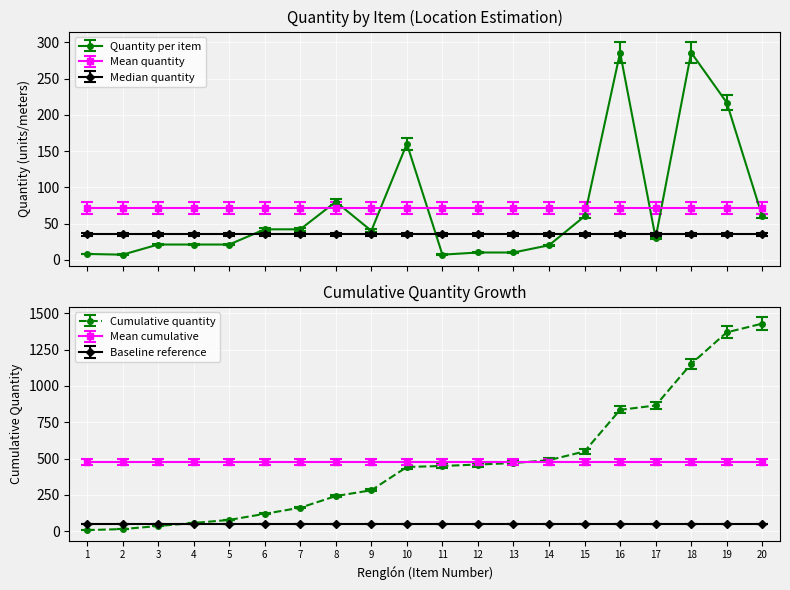

Reading left to right, transcribe all the data shown in this chart.

1=8	2=7	3=21	4=21	5=21	6=42	7=42	8=80	9=40	10=160	11=7	12=10	13=10	14=20	15=60	16=286	17=30	18=286	19=217	20=60